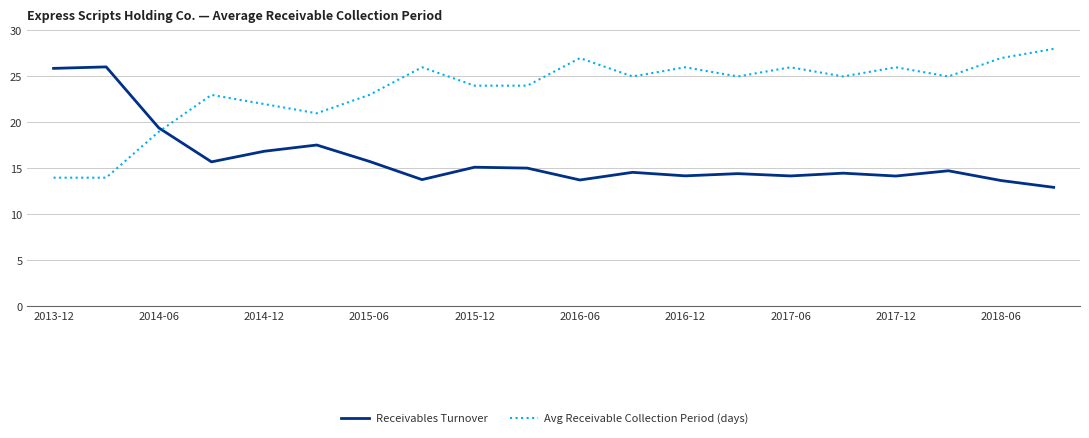

What is the highest value of the Receivables Turnover series?

26.0